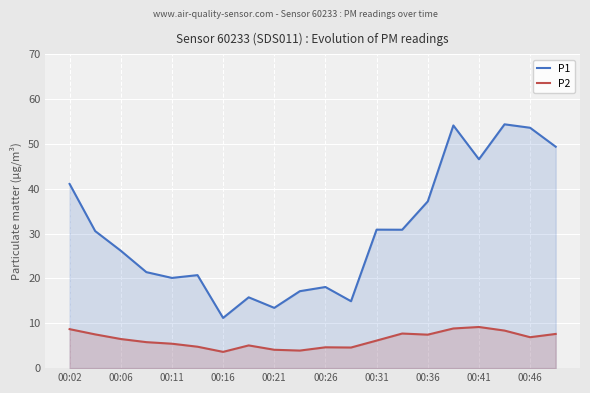

True or false: P1 has a value of 20.1 at 00:11.

True